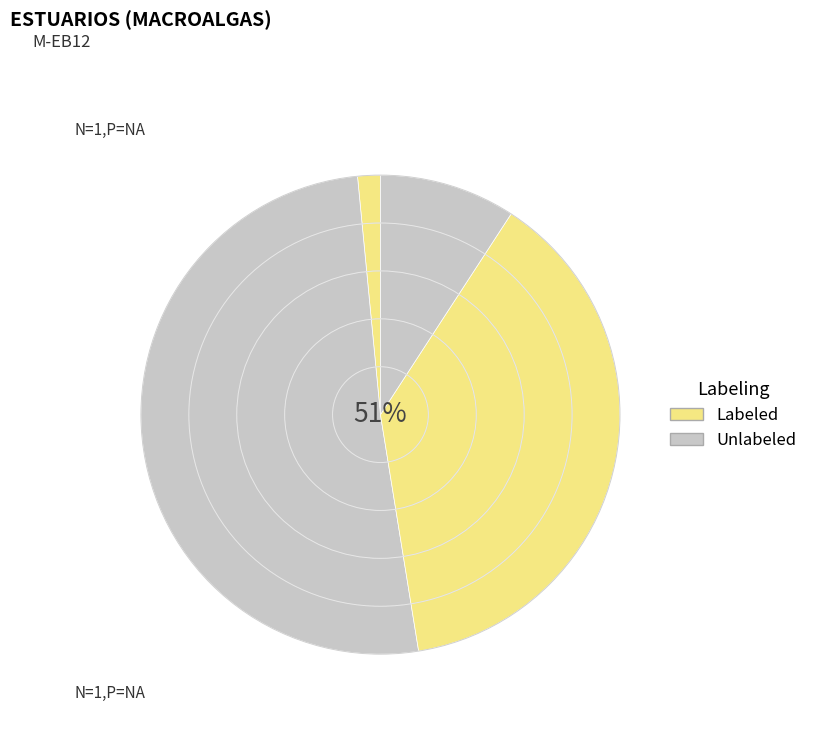

Count the number of slices in the pie.

4